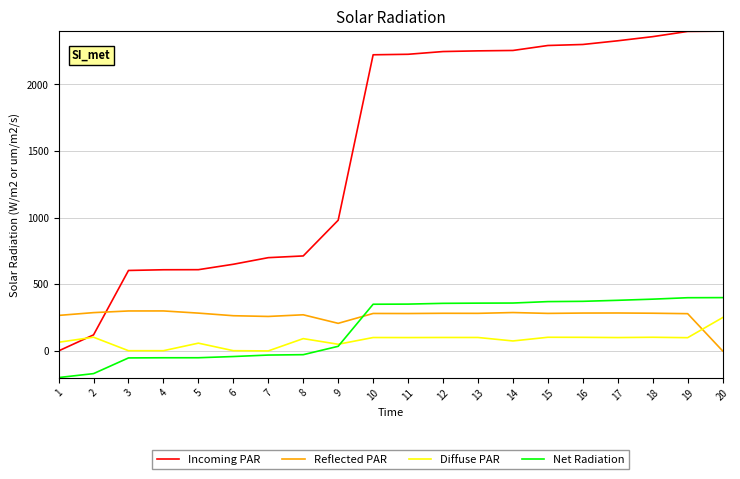

Does the chart have visible grid lines?

Yes